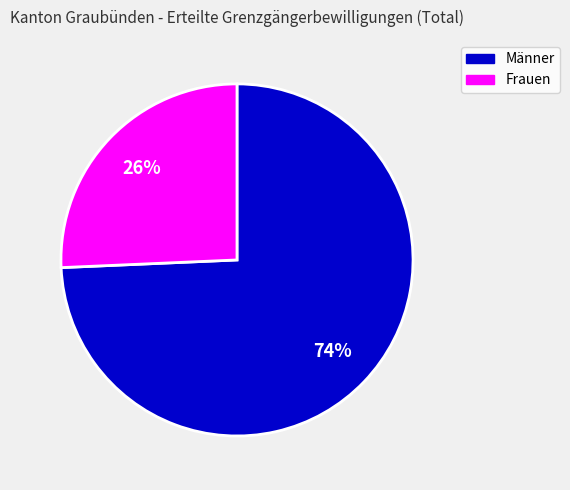

What percentage is the Männer slice, to the nearest percent?

74%